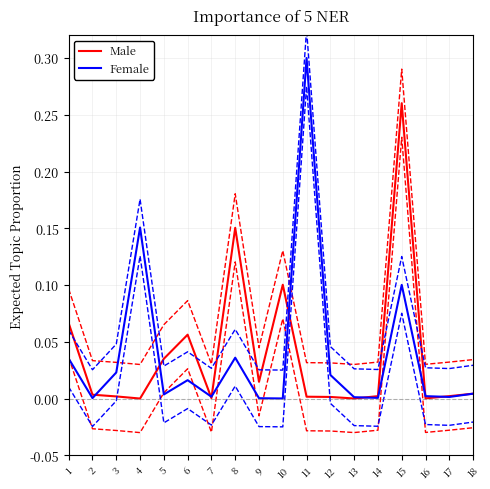

Which series has the largest total across all categories?

Male